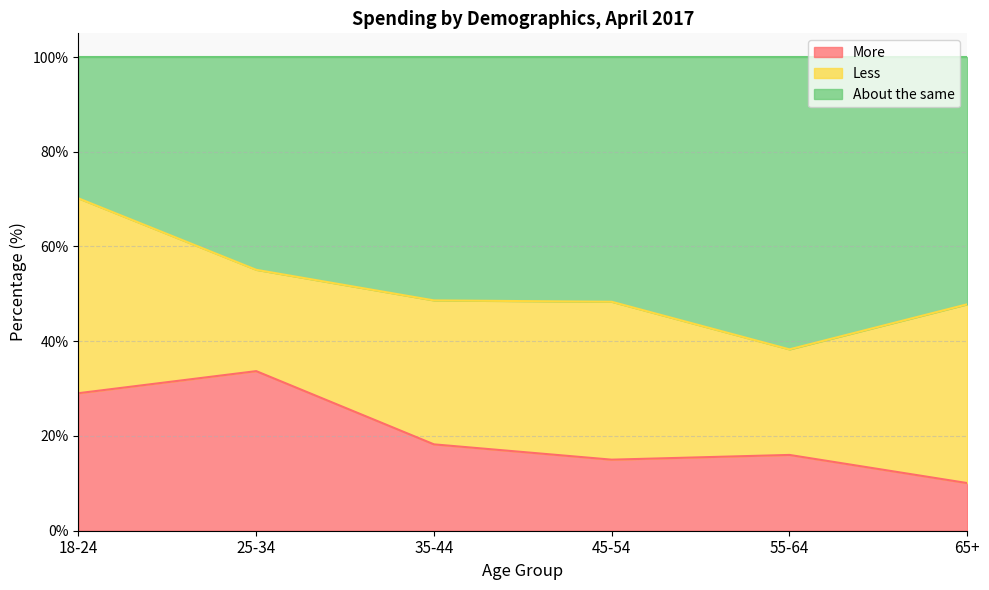

The More series shows 16.0 at 55-64. True or false?

True